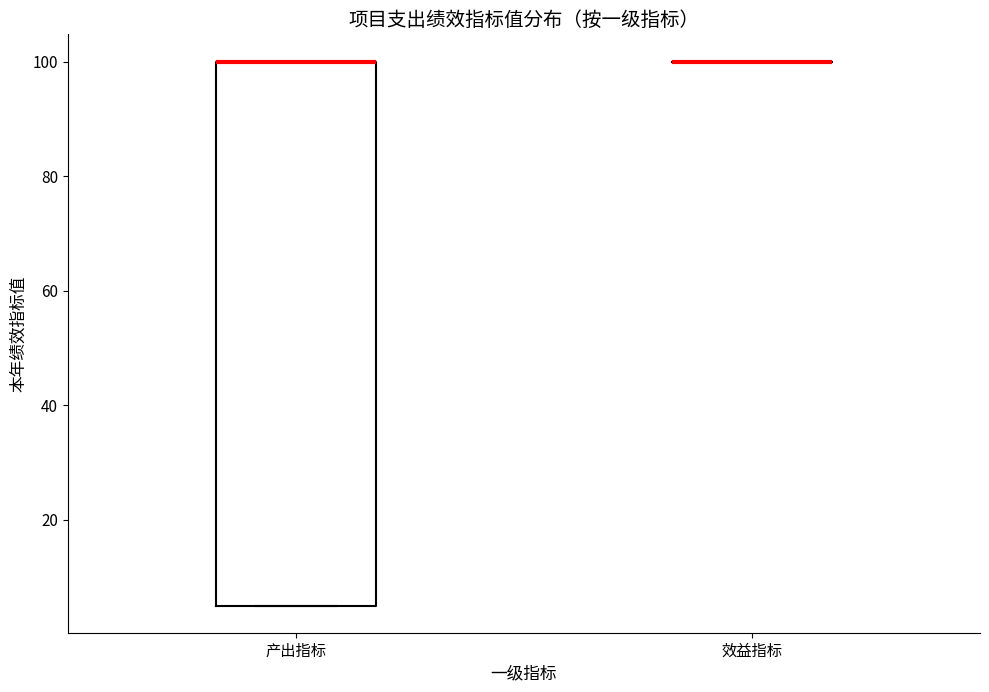

Comparing the boxes themselves (not the whiskers), which one is the tallest?

产出指标